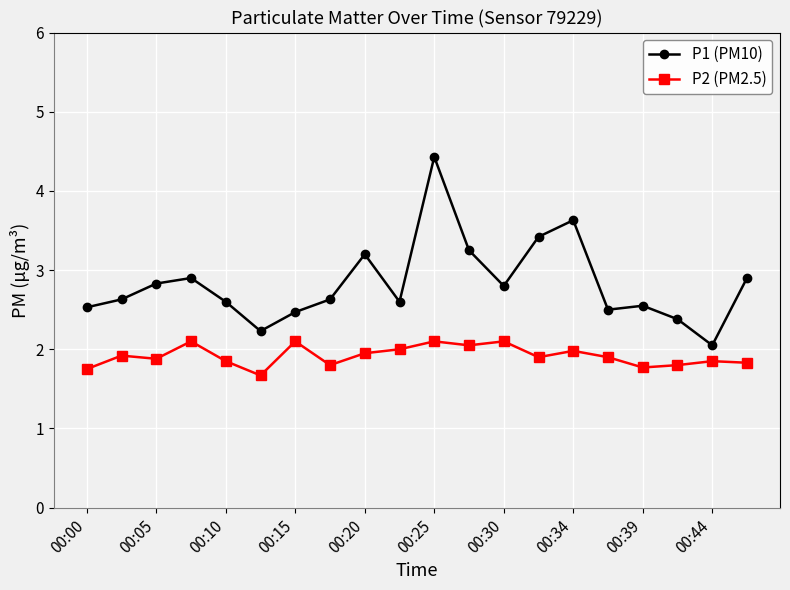

Rank the series by their maximum value, from highest to lowest.

P1 (PM10), P2 (PM2.5)